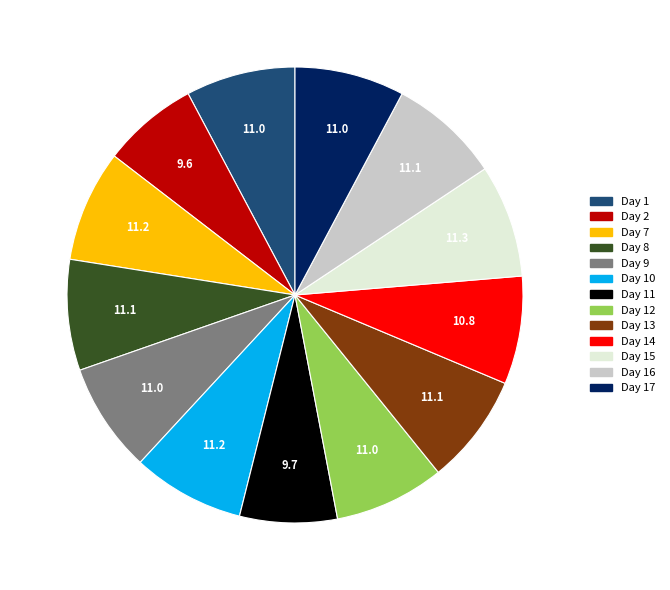

Is there a majority slice in this chart?

No